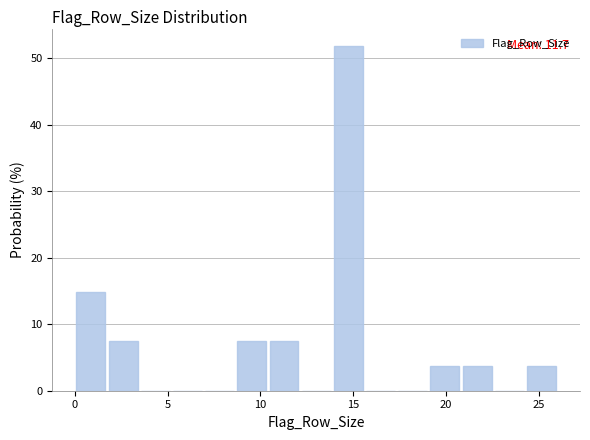

Around what value on the x-axis is the tallest bar? Give the approximate position of its centre, as read against the axis.

14.5